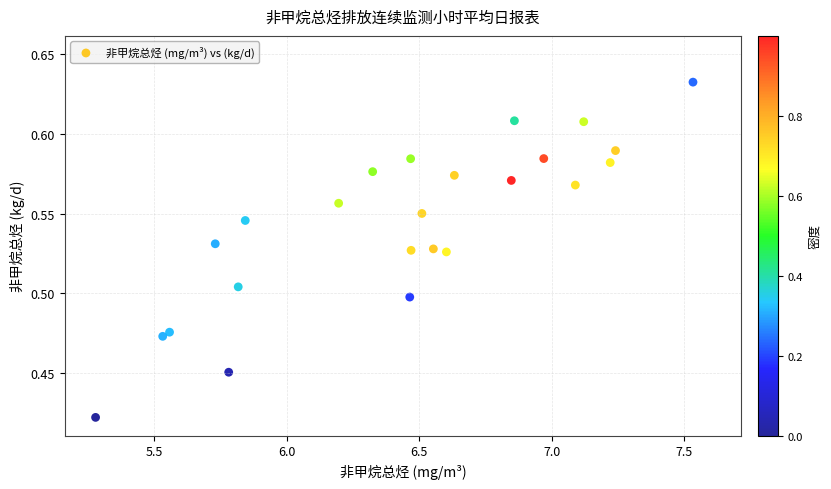

What is the range of X values (max minus min)?

2.3